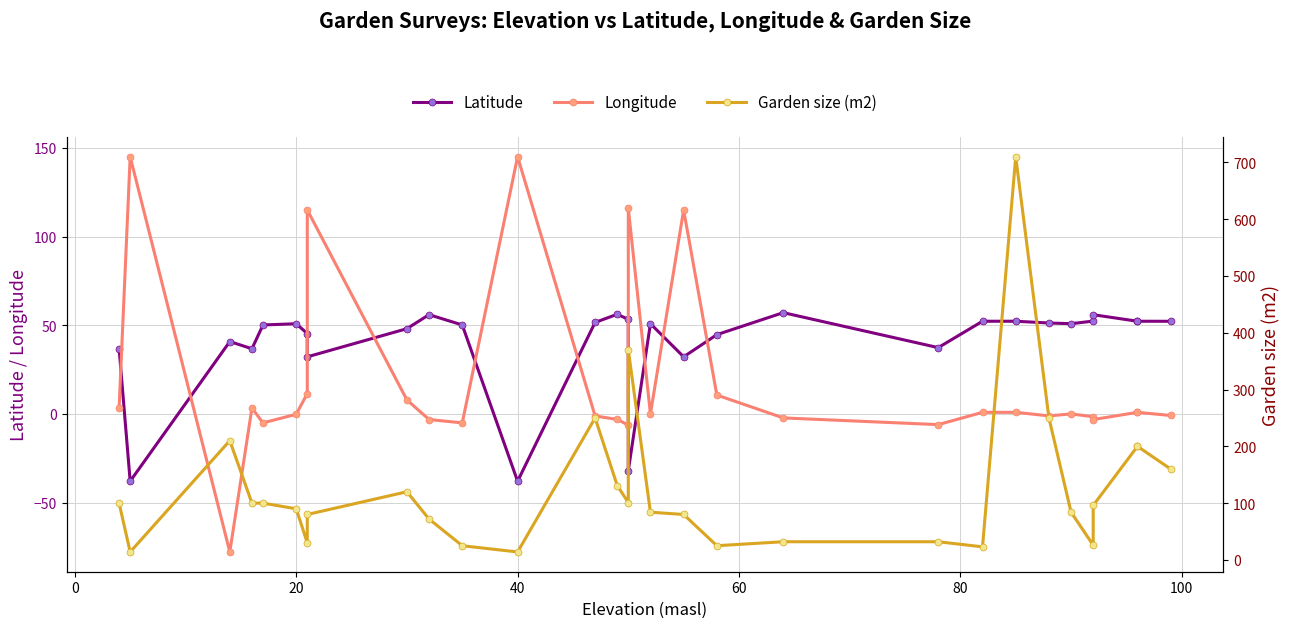

Count the number of data series in this chart.

3